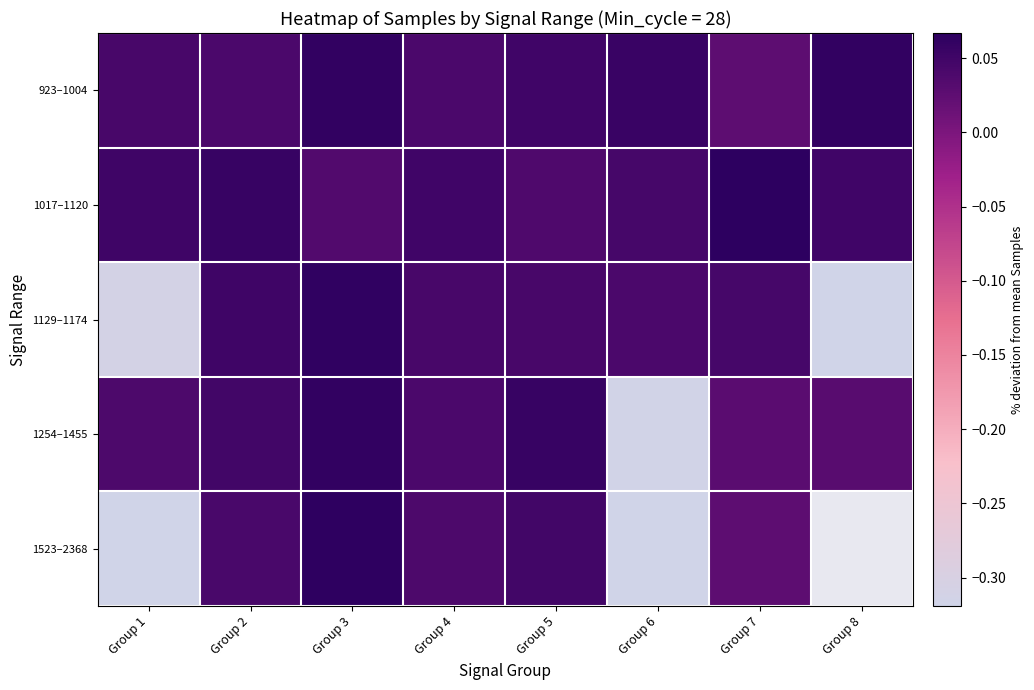

What is the total value across all series at Group 4?

0.2